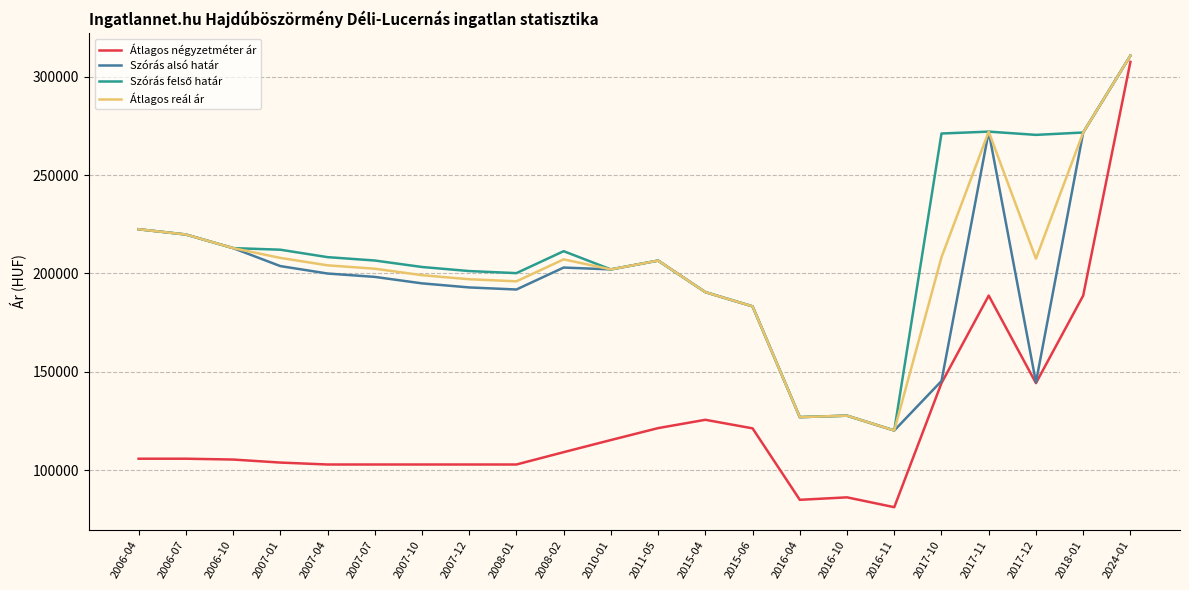

At how many categories does at least one series exceed 165944?

19